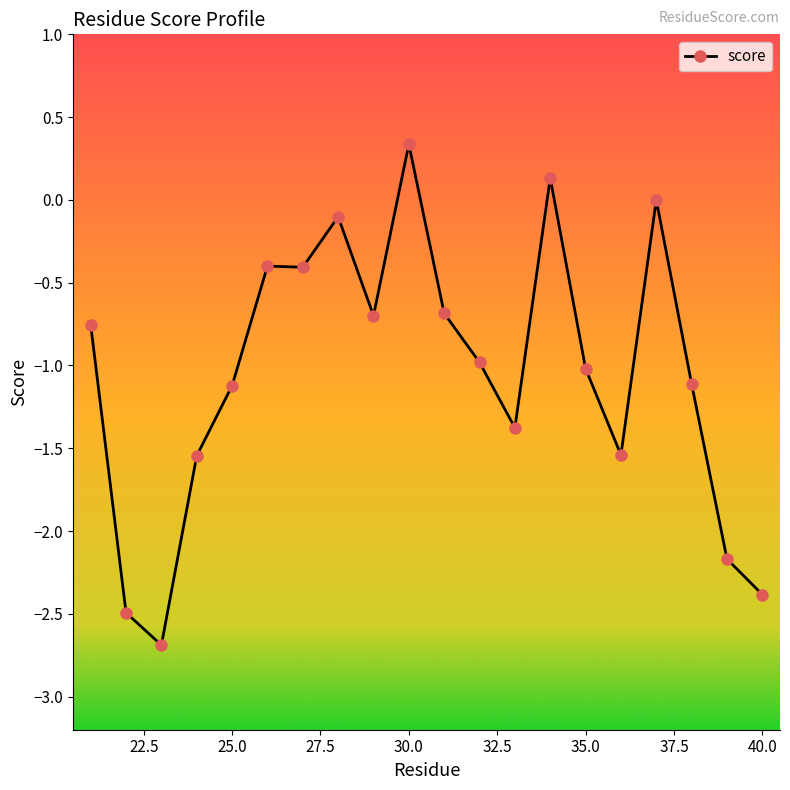

What is the smallest value displayed?

-2.7